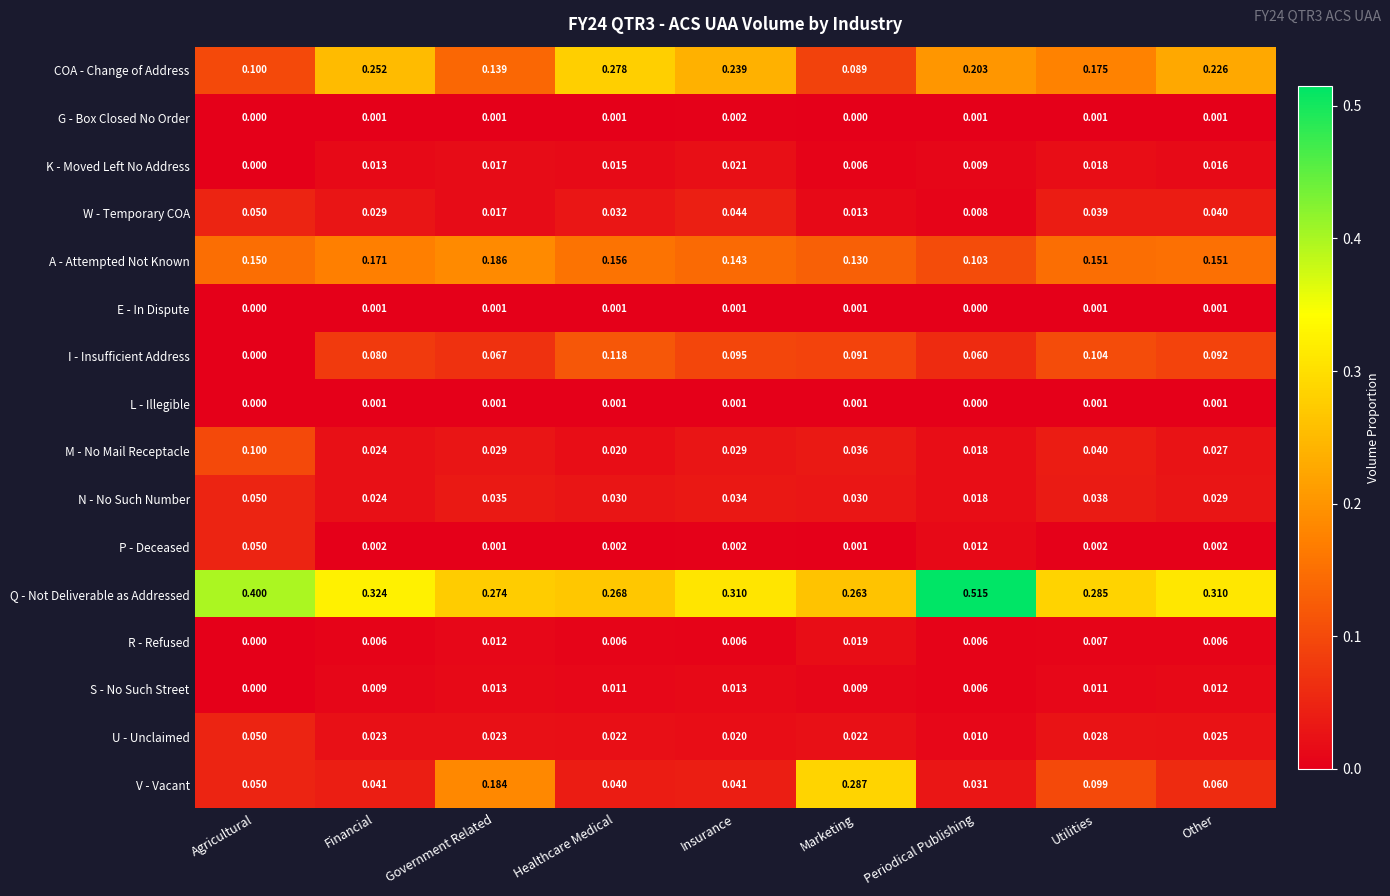

At which category does the chart reach its peak across all series?

Periodical Publishing